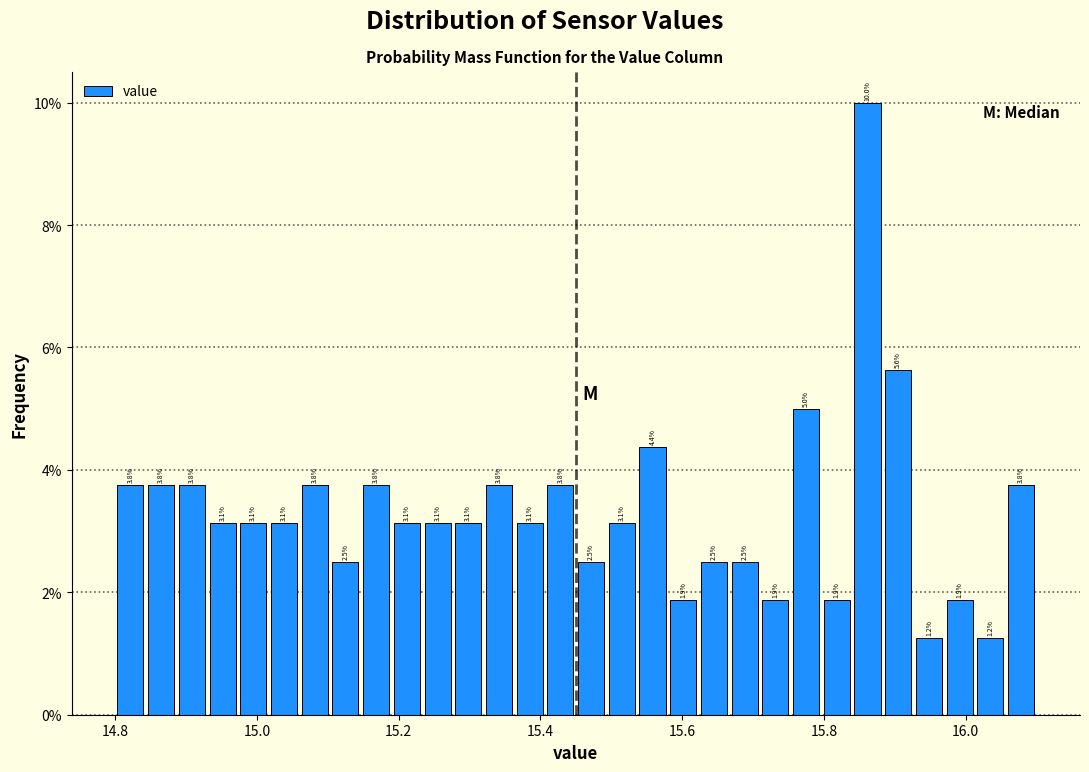

Read against the x-axis, roughly where is the centre of the tallest bar?

15.86